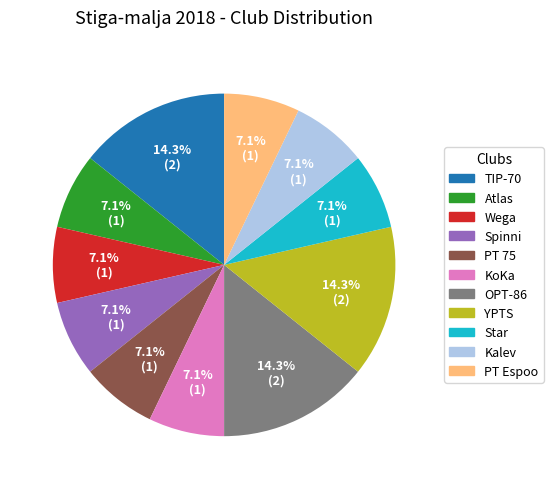

How many segments does this pie chart have?

11